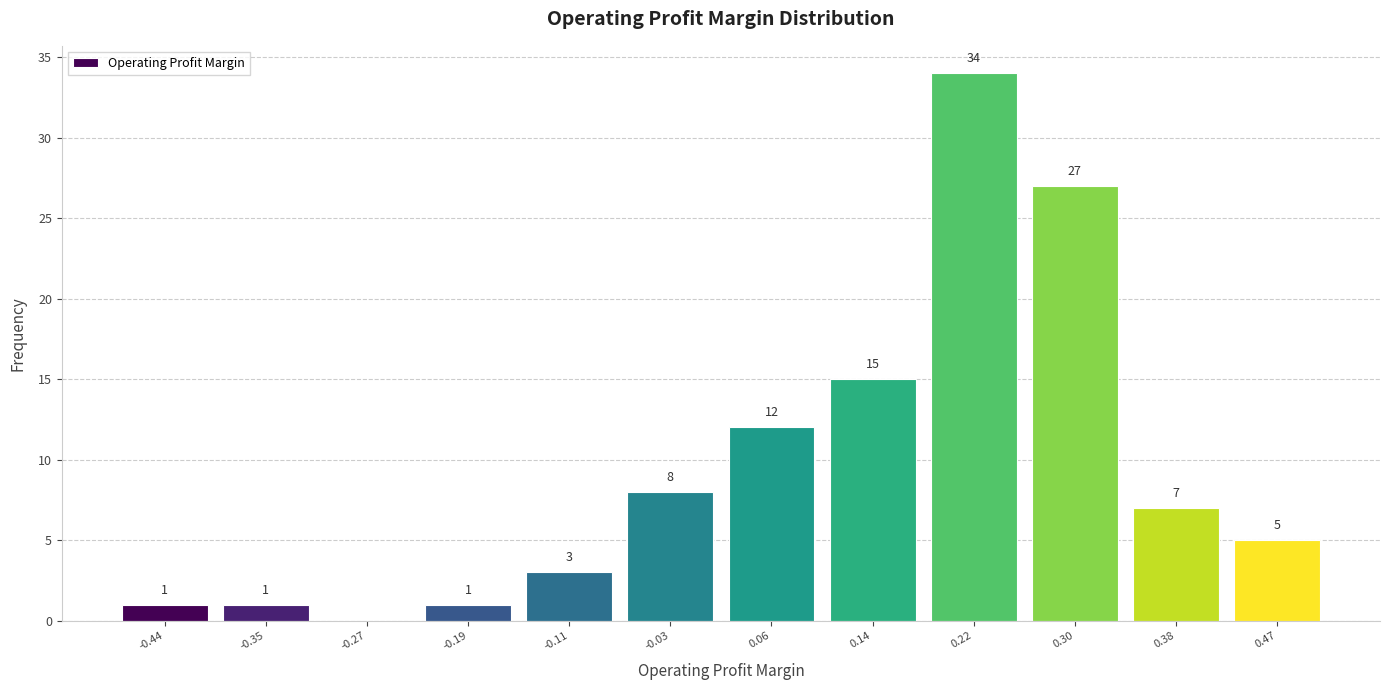

Over which range of the x-axis is the bar tallest?

0.18 to 0.26